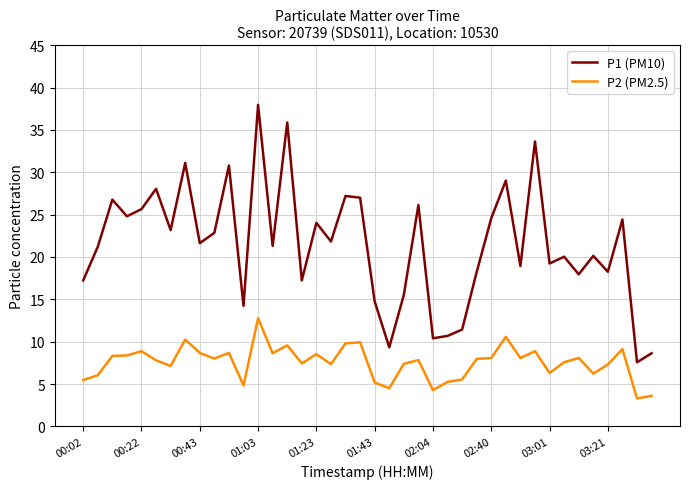

True or false: P2 (PM2.5) and P1 (PM10) cross at least once.

False